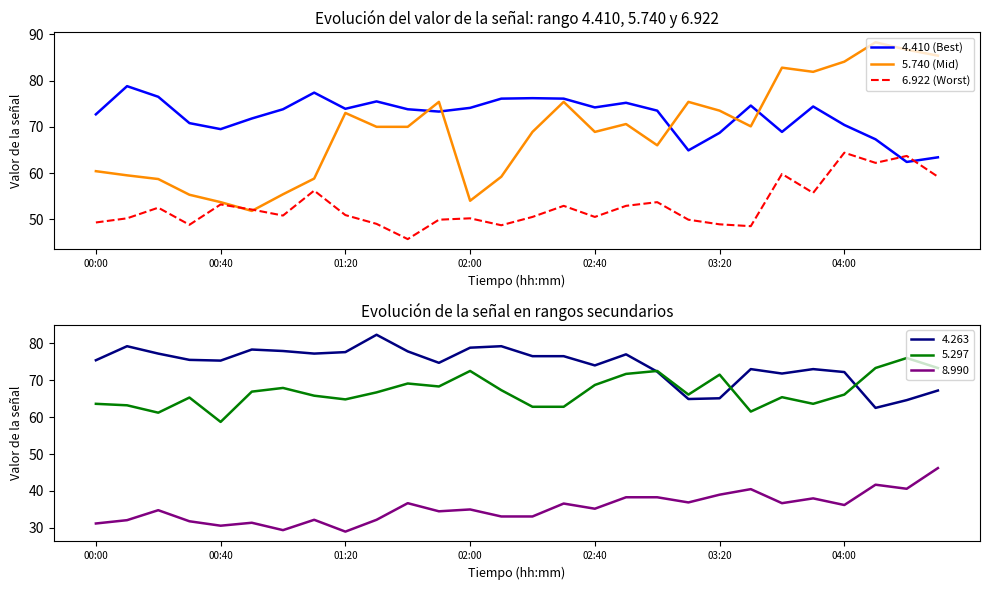

Which series ends up on top after the final intersection of 4.410 (Best) and 6.922 (Worst)?

4.410 (Best)